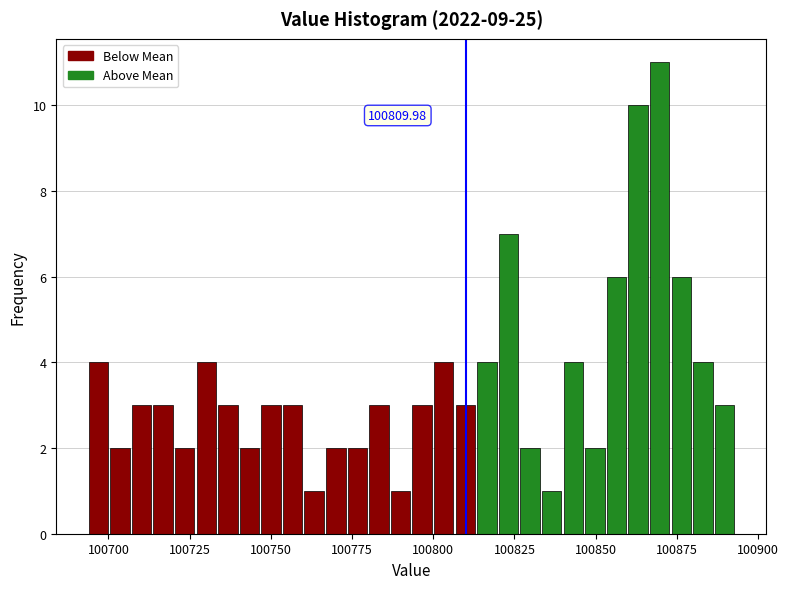

Around what value on the x-axis is the tallest bar? Give the approximate position of its centre, as read against the axis.

100870